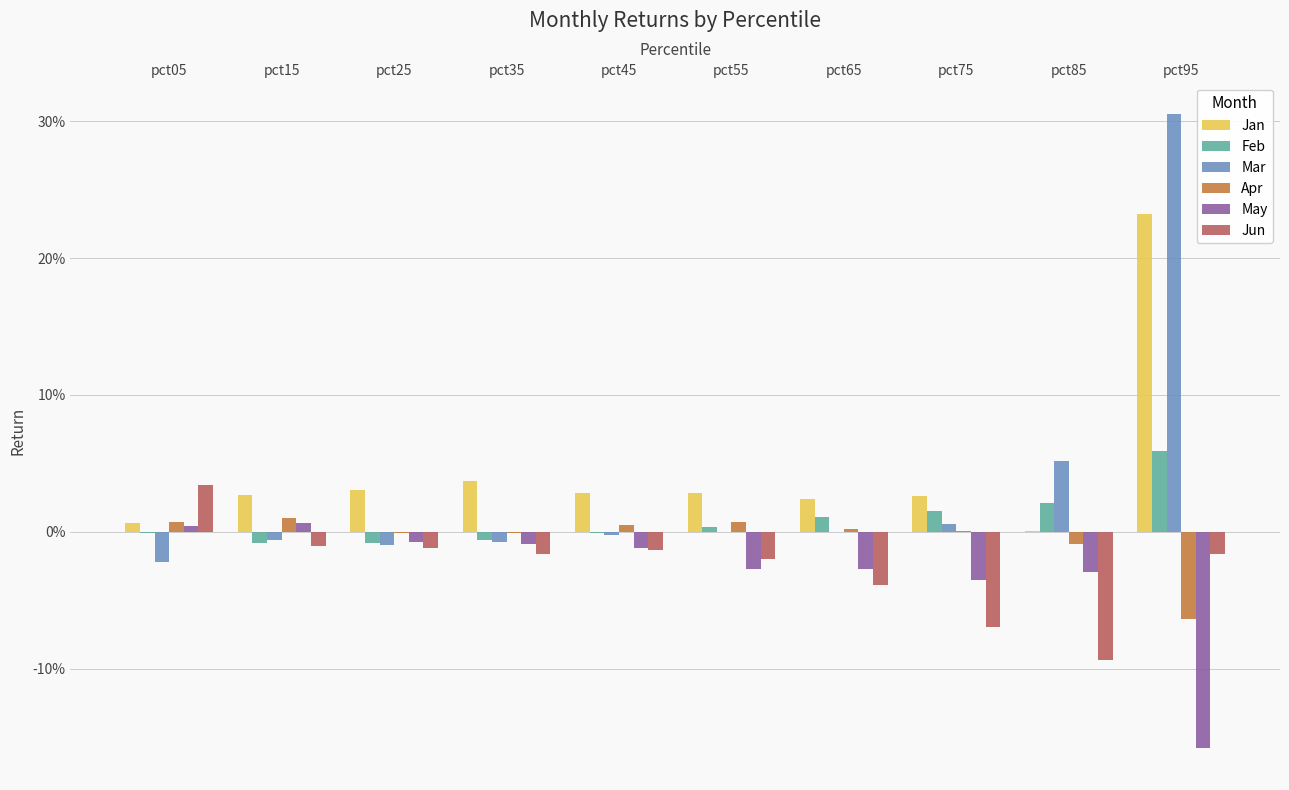

Which series has the largest total across all categories?

Jan